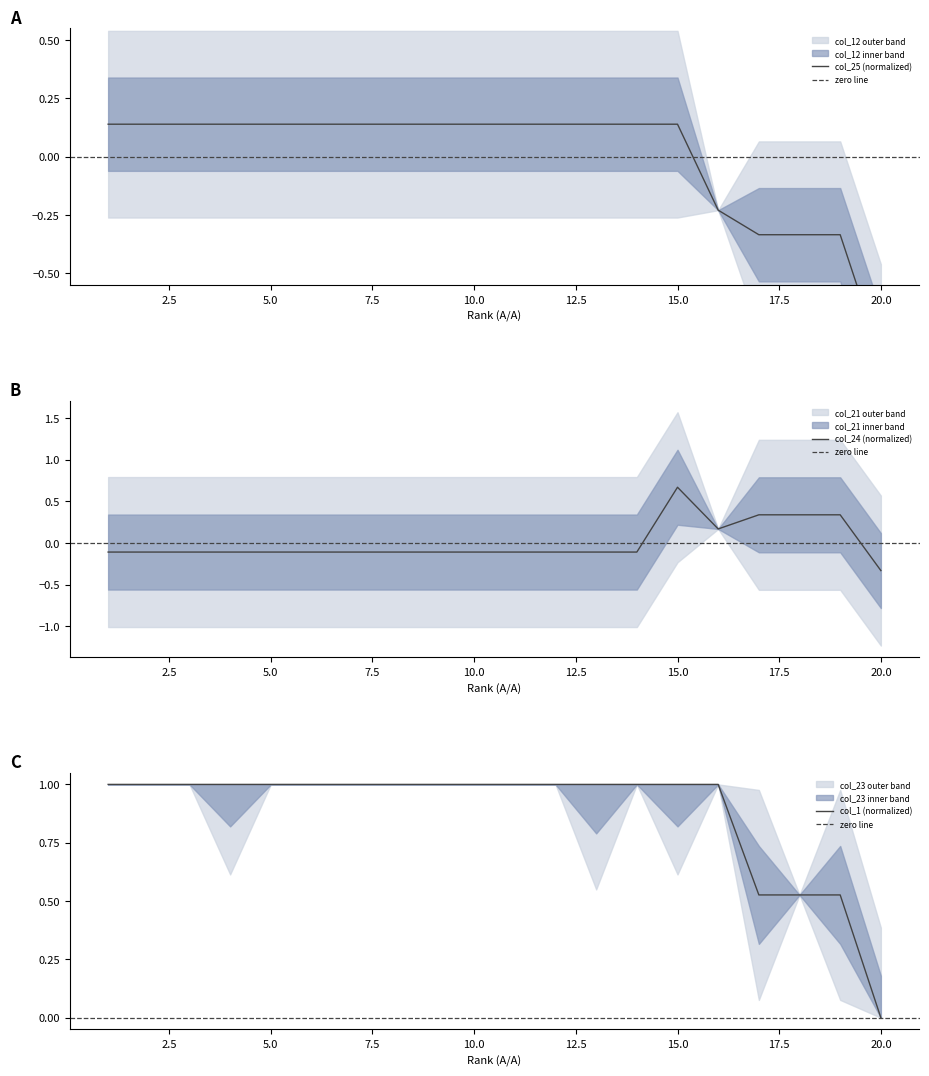

Reading right to left, extract all data points from this chart.

col_1: 20=0.0	19=0.5	18=0.5	17=0.5	16=1.0	15=1.0	14=1.0	13=1.0	12=1.0	11=1.0	10=1.0	9=1.0	8=1.0	7=1.0	6=1.0	5=1.0	4=1.0	3=1.0	2=1.0	1=1.0
col_24: 20=-0.3	19=0.3	18=0.3	17=0.3	16=0.2	15=0.7	14=-0.1	13=-0.1	12=-0.1	11=-0.1	10=-0.1	9=-0.1	8=-0.1	7=-0.1	6=-0.1	5=-0.1	4=-0.1	3=-0.1	2=-0.1	1=-0.1
col_25: 20=-0.9	19=-0.3	18=-0.3	17=-0.3	16=-0.2	15=0.1	14=0.1	13=0.1	12=0.1	11=0.1	10=0.1	9=0.1	8=0.1	7=0.1	6=0.1	5=0.1	4=0.1	3=0.1	2=0.1	1=0.1